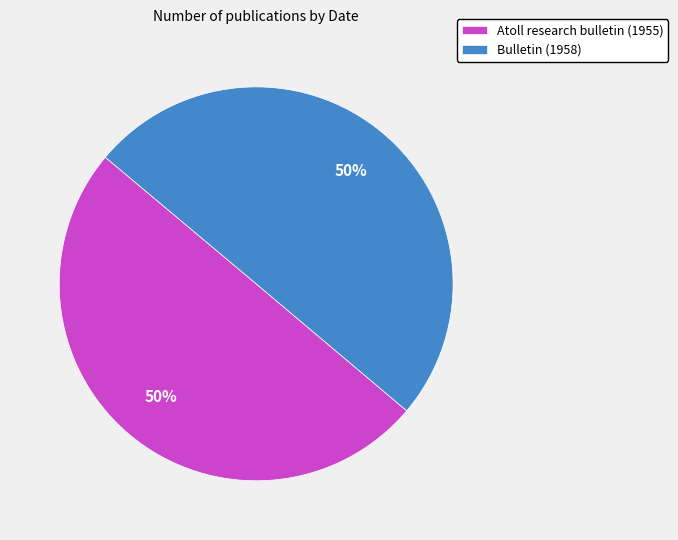

The Atoll research bulletin (1955) slice represents 50% of the pie. True or false?

True